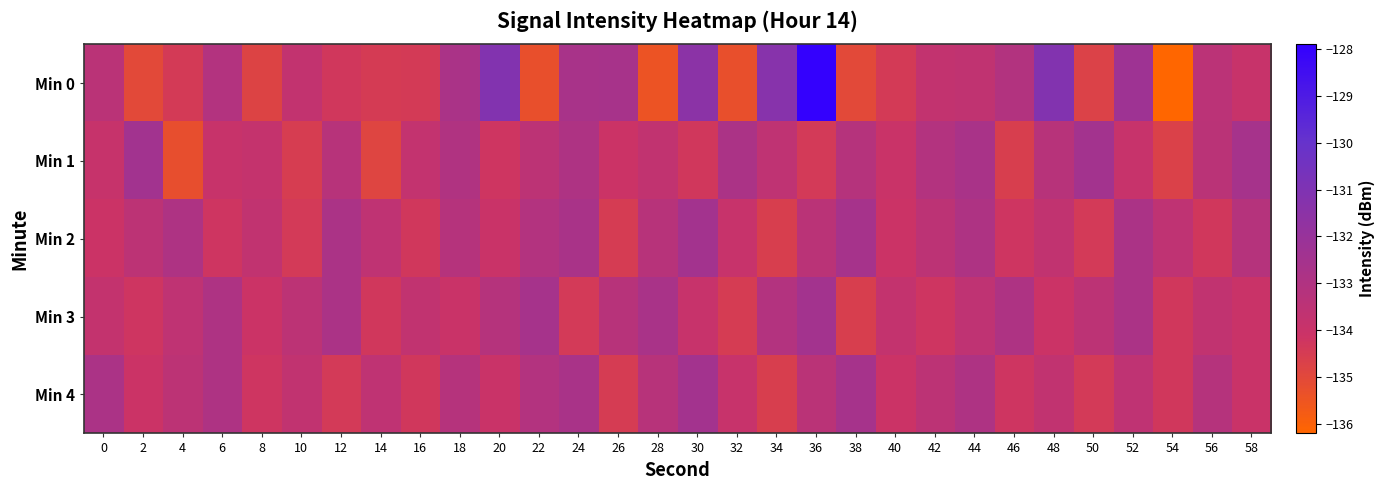

At which category is the sum across all series the highest?

36